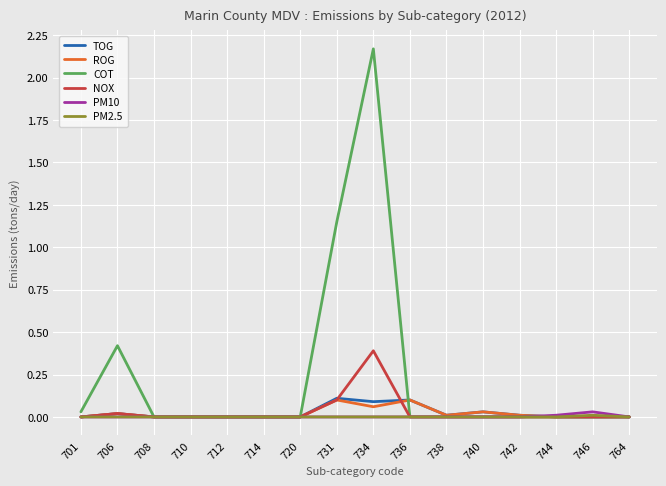

Which series has the largest total across all categories?

COT